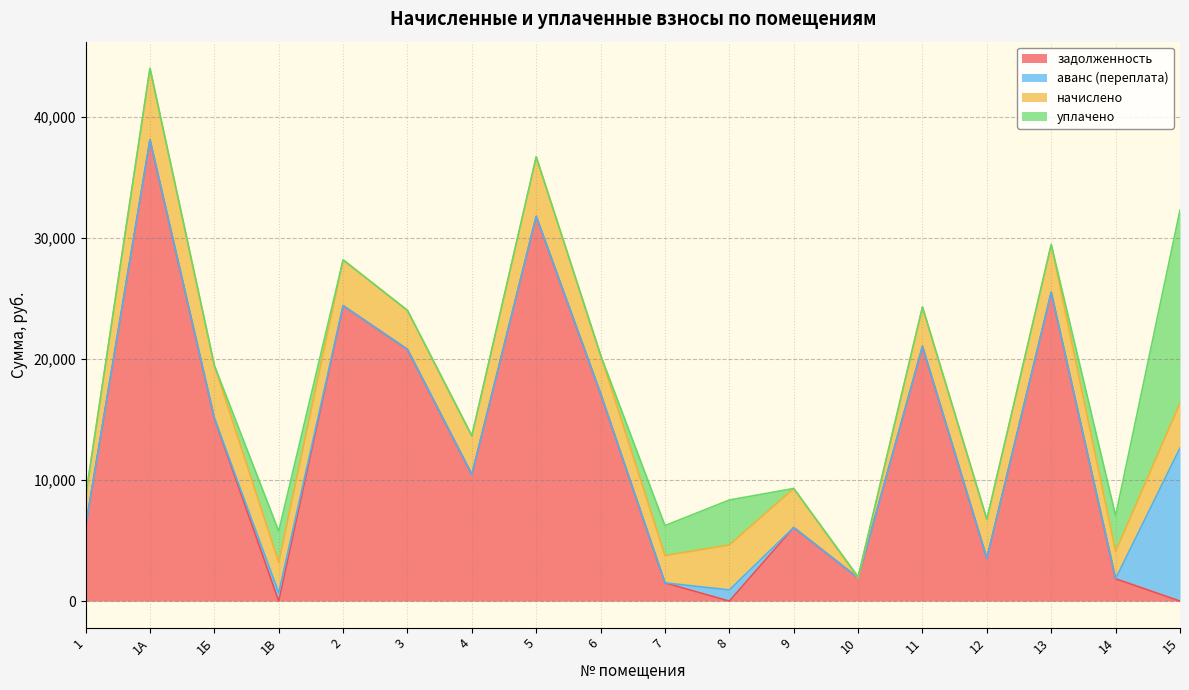

How many values in the задолженность series are below 10466?

9